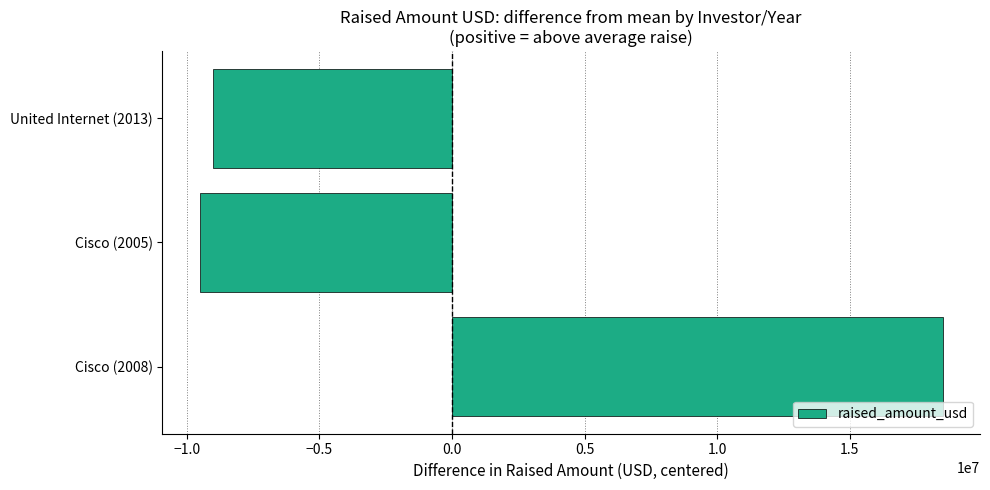

Is it true that the value at United Internet (2013) is -8993333.3?

True